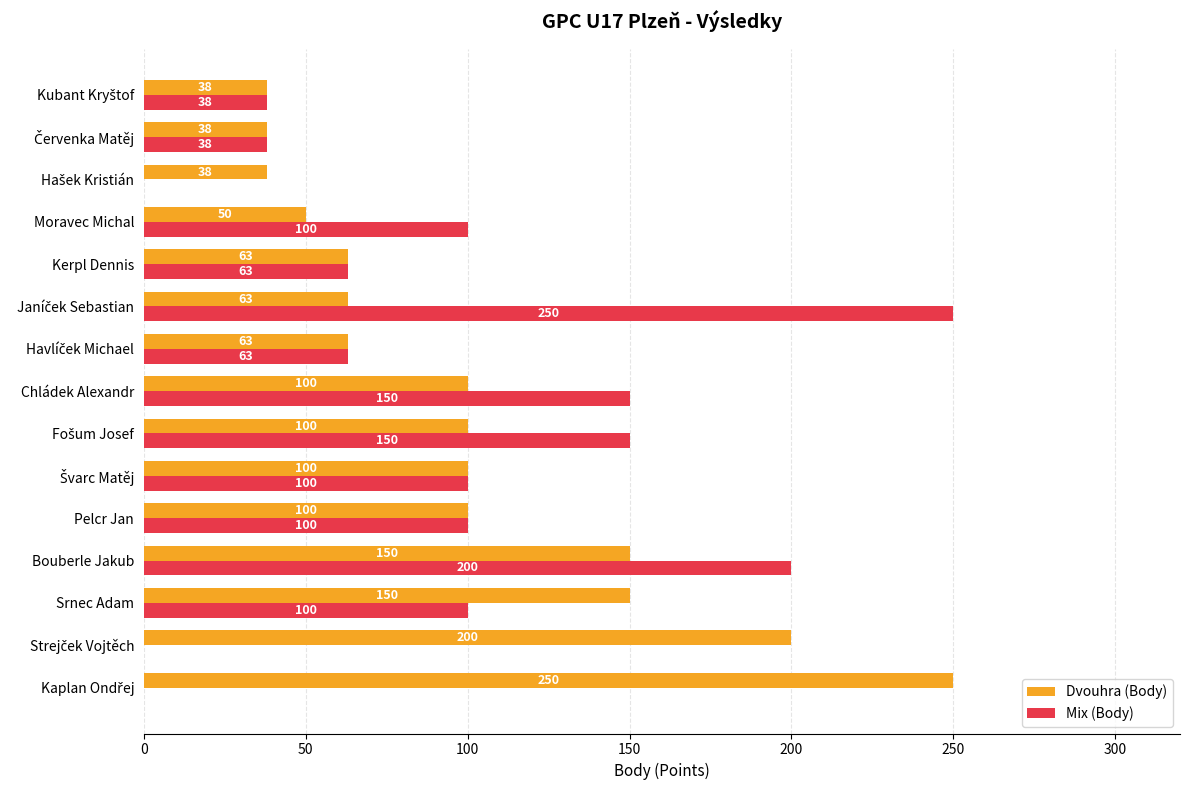

How many data points does each series have?

15